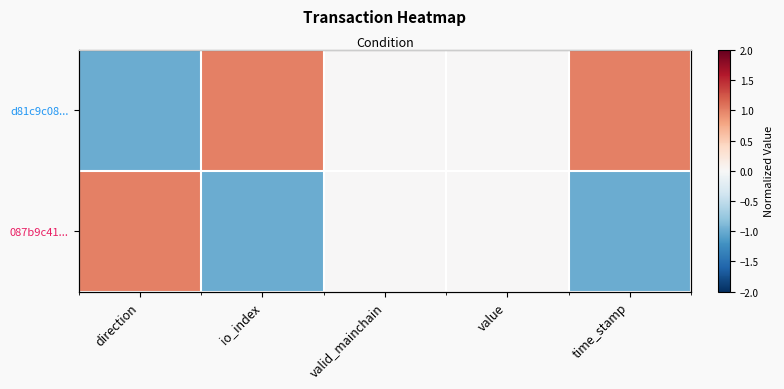

At which category is the sum across all series the highest?

direction